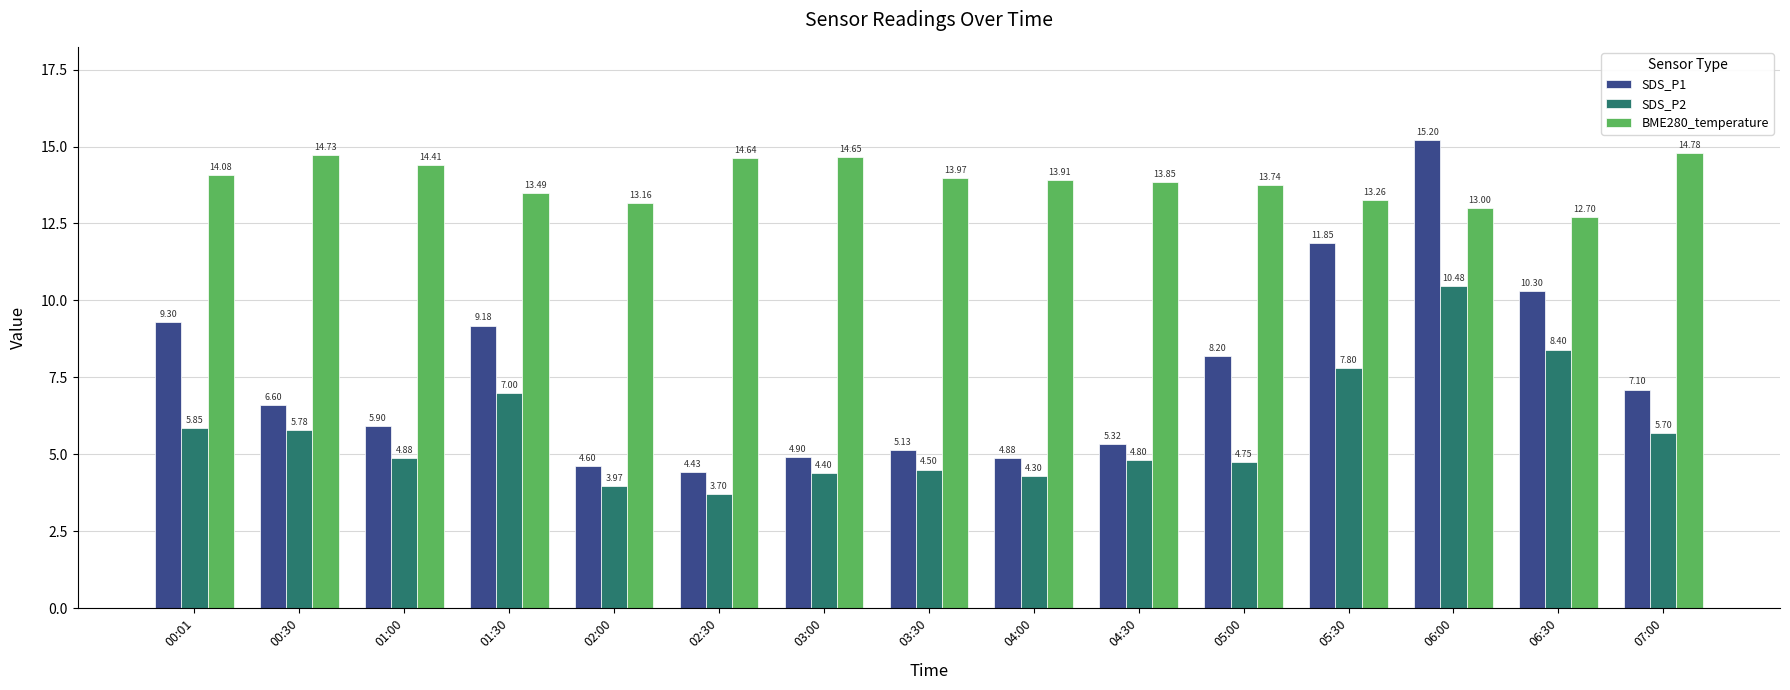

What is the difference between the BME280_temperature values at 03:30 and 04:30?

0.1